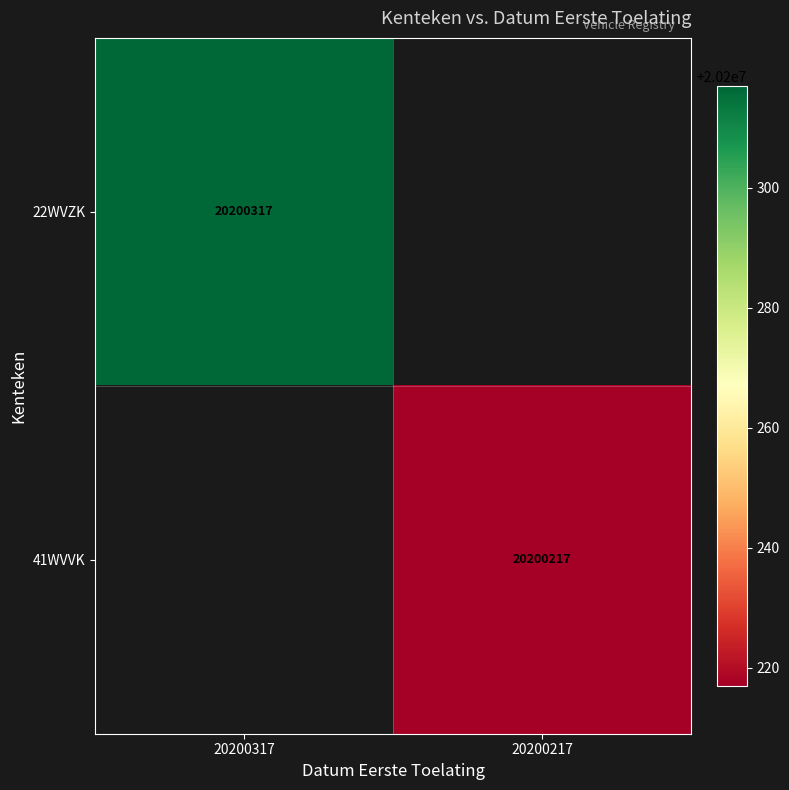

The value of 41WVVK at 20200217 is 20200217. True or false?

True